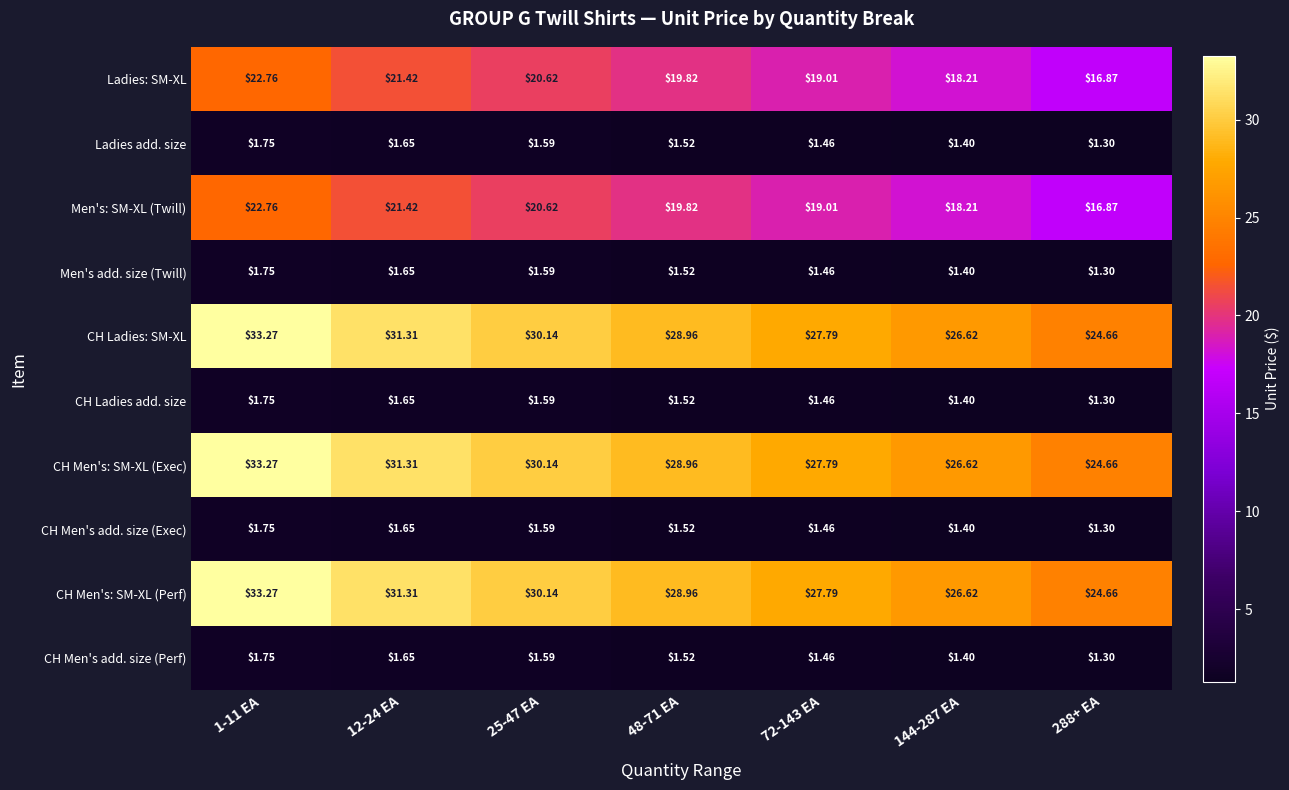

How many series are shown in this chart?

10